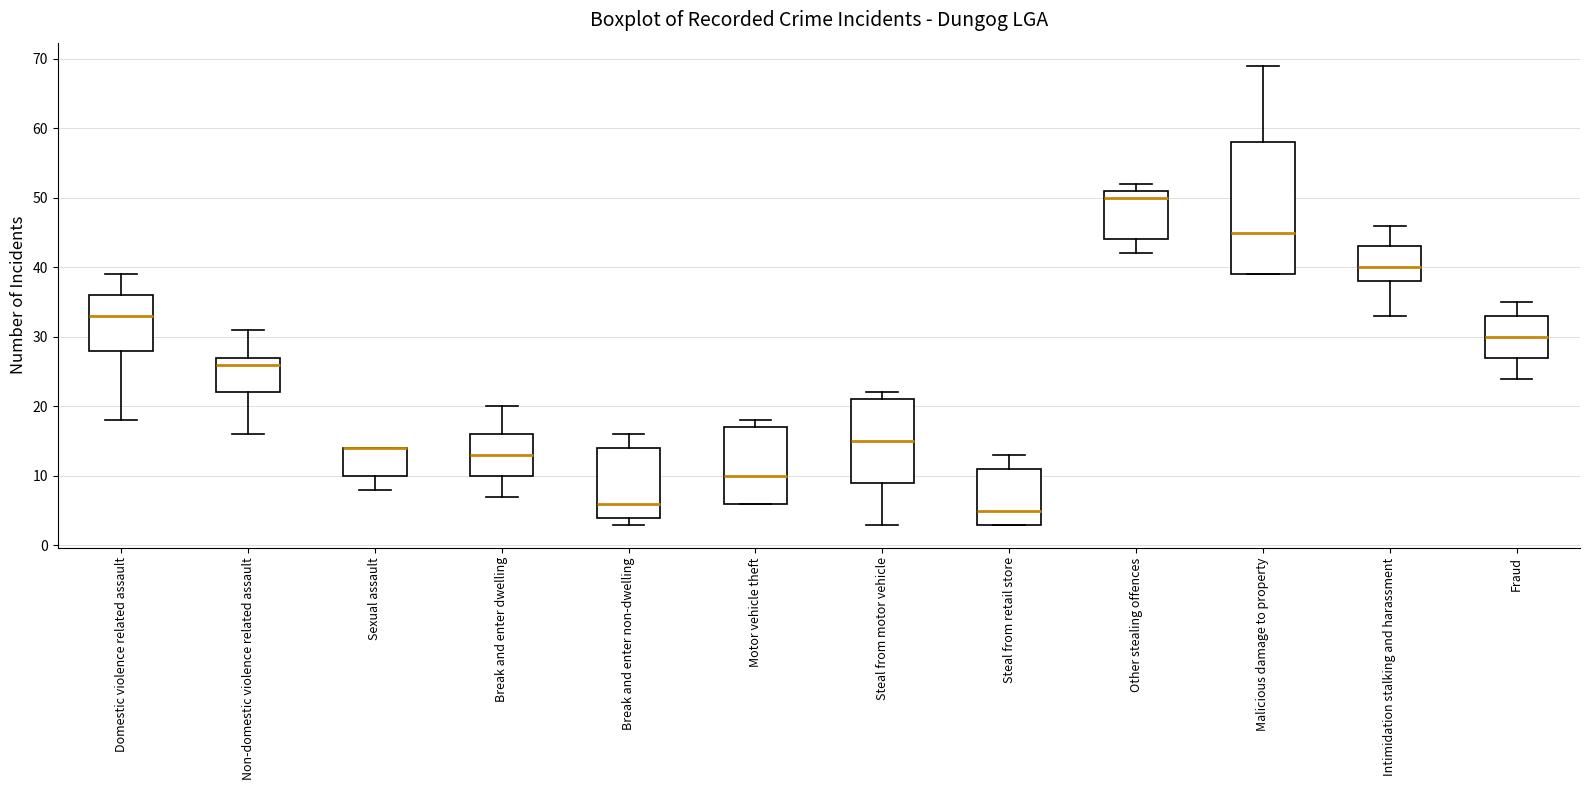

Reading left to right, read every box against the y-axis: the position of its median line, the range the box covers, and the ends of its whiskers. The values are not printed on the chart, so give them approximately, as read against the axis.

Domestic violence related assault: median 33, box 28 to 36, whiskers 18 to 39
Non-domestic violence related assault: median 26, box 22 to 27, whiskers 16 to 31
Sexual assault: median 14 (drawn on the box's upper edge), box 10 to 14, whiskers 8 to 14
Break and enter dwelling: median 13, box 10 to 16, whiskers 7 to 20
Break and enter non-dwelling: median 6, box 4 to 14, whiskers 3 to 16
Motor vehicle theft: median 10, box 6 to 17, whiskers 6 to 18
Steal from motor vehicle: median 15, box 9 to 21, whiskers 3 to 22
Steal from retail store: median 5, box 3 to 11, whiskers 3 to 13
Other stealing offences: median 50, box 44 to 51, whiskers 42 to 52
Malicious damage to property: median 45, box 39 to 58, whiskers 39 to 69
Intimidation stalking and harassment: median 40, box 38 to 43, whiskers 33 to 46
Fraud: median 30, box 27 to 33, whiskers 24 to 35